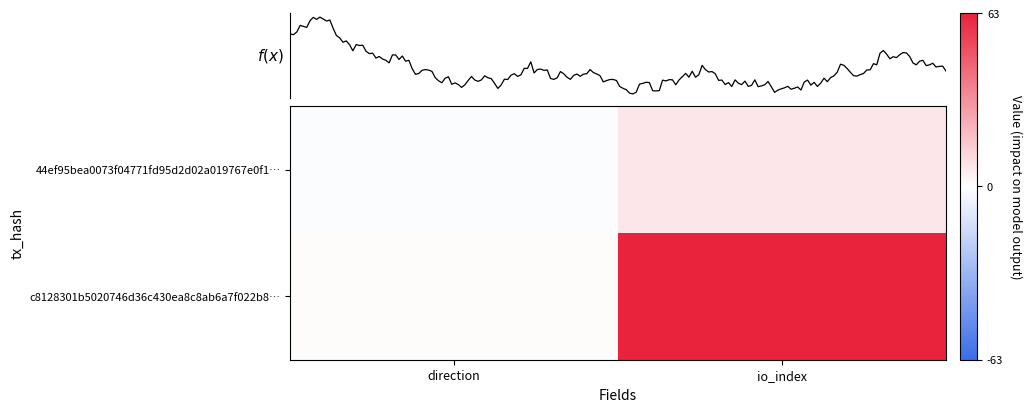

Reading left to right, what are all the values shown in this chart?

44ef95bea0073f04771fd95d2d02a019767e0f1: -1	7
c8128301b5020746d36c430ea8c8ab6a7f022b8: 1	63